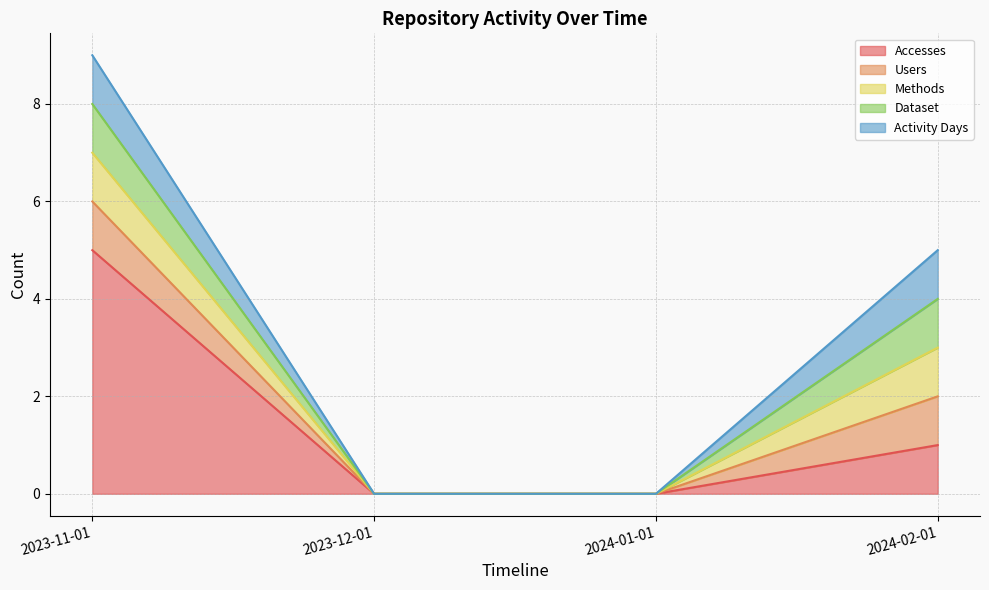

Reading left to right, extract all data points from this chart.

Accesses: 2023-11-01=5	2023-12-01=0	2024-01-01=0	2024-02-01=1
Users: 2023-11-01=1	2023-12-01=0	2024-01-01=0	2024-02-01=1
Methods: 2023-11-01=1	2023-12-01=0	2024-01-01=0	2024-02-01=1
Dataset: 2023-11-01=1	2023-12-01=0	2024-01-01=0	2024-02-01=1
Activity Days: 2023-11-01=1	2023-12-01=0	2024-01-01=0	2024-02-01=1